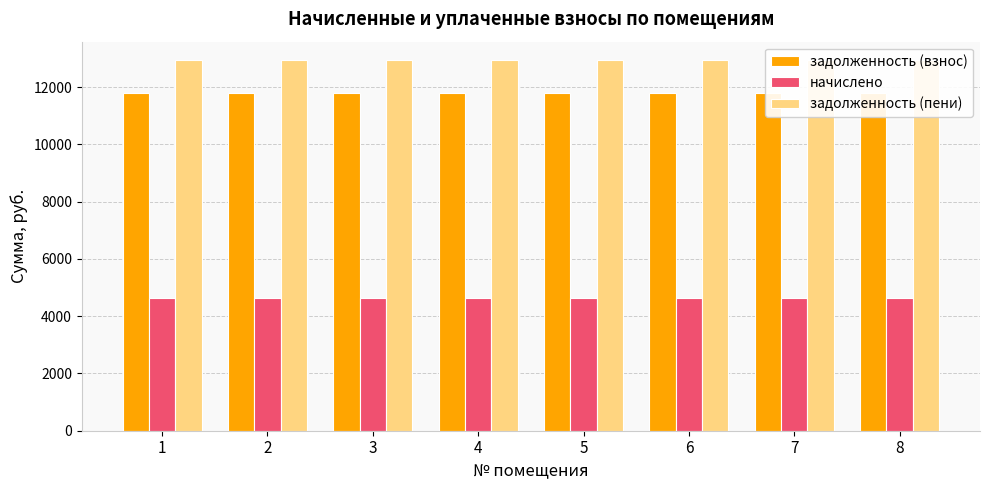

How many bars are there in total?

24